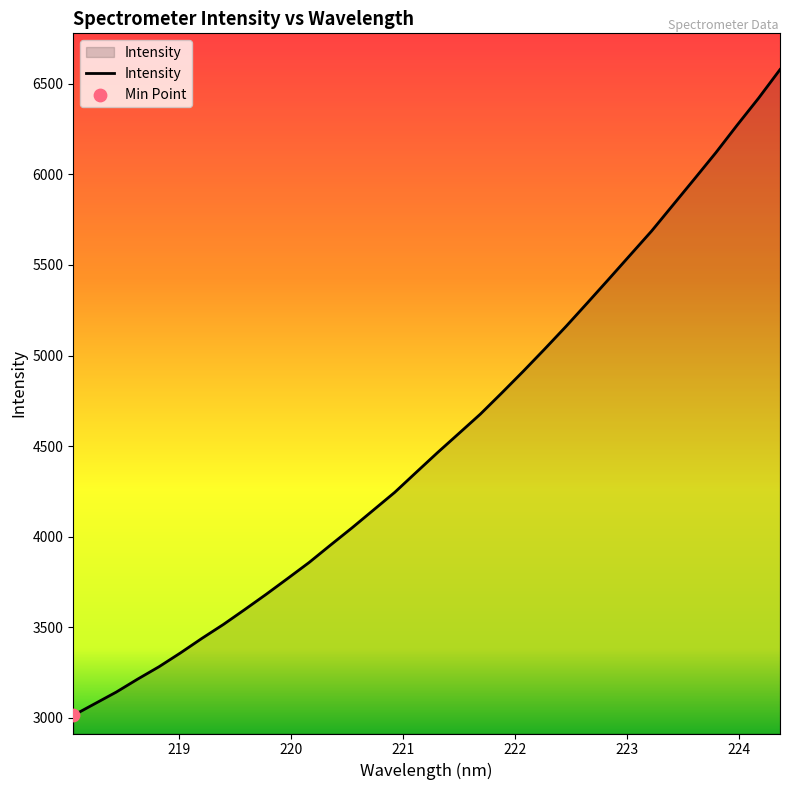

What is the maximum value shown in the chart?

6578.7